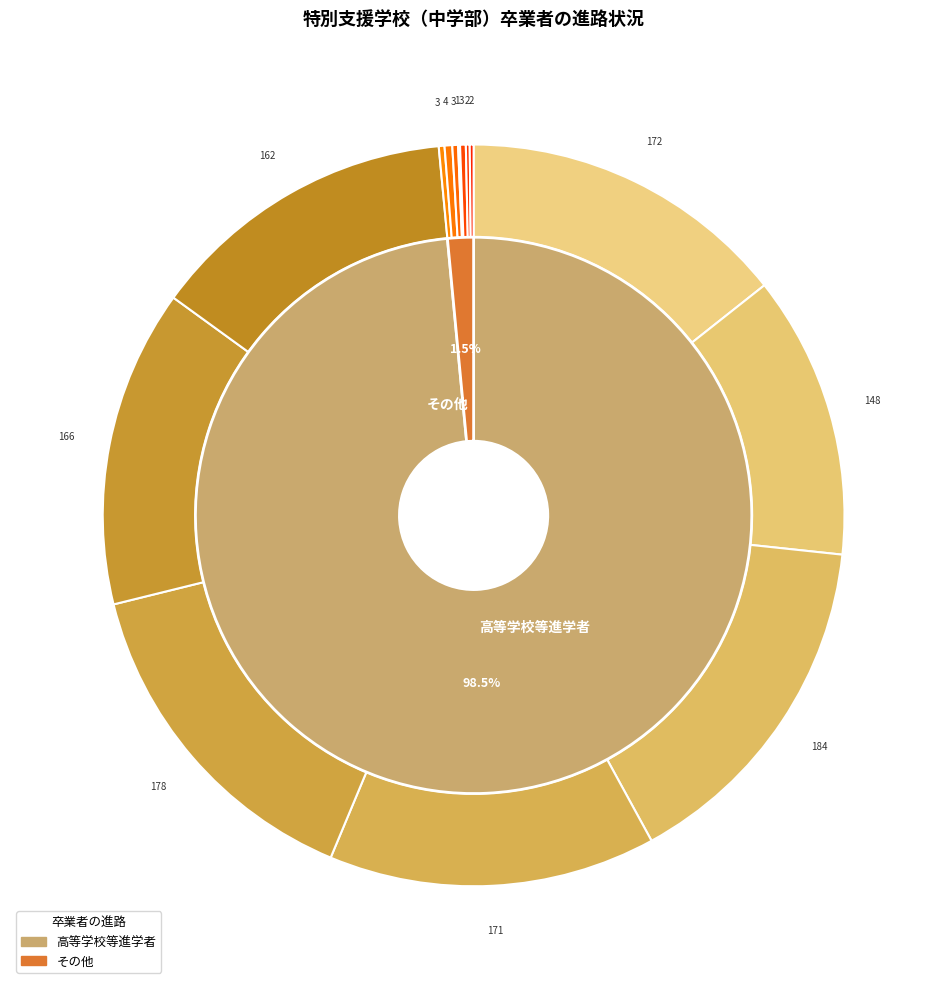

How many slices are in this pie chart?

7